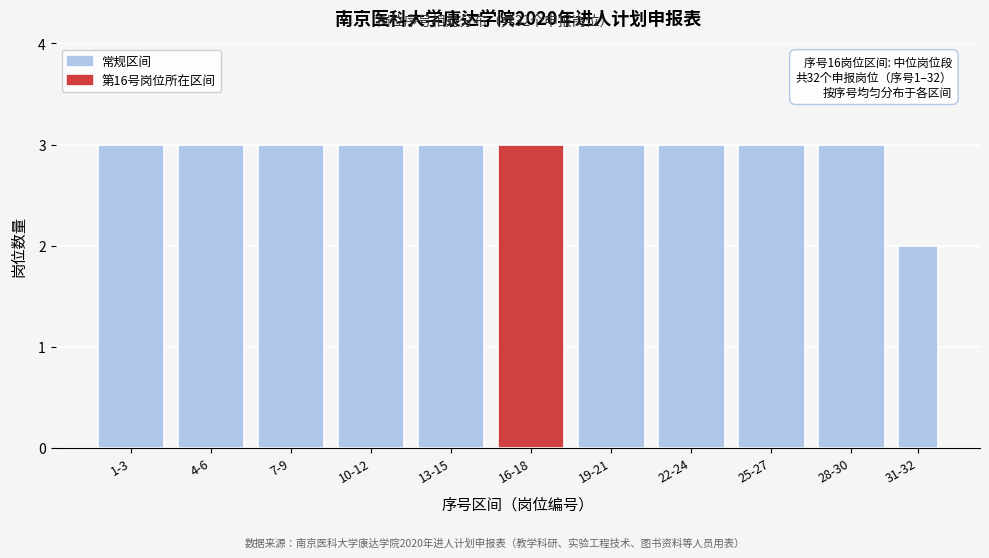

Reading left to right, list all the values displayed in this chart.

1-3=3	4-6=3	7-9=3	10-12=3	13-15=3	16-18=3	19-21=3	22-24=3	25-27=3	28-30=3	31-32=2